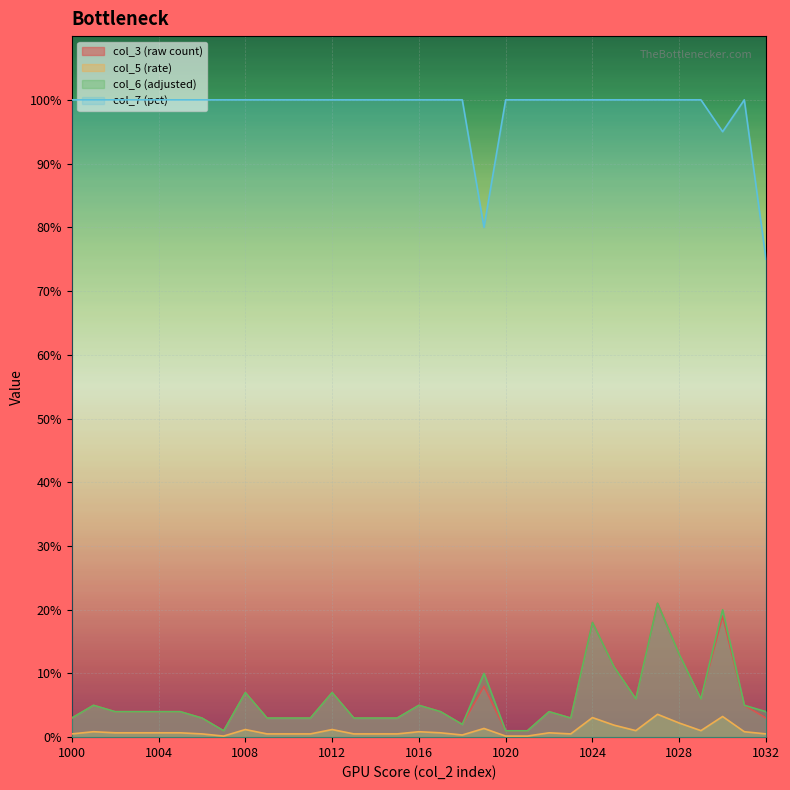

What are all the series names shown in the legend?

col_3 (raw count), col_5 (rate), col_6 (adjusted), col_7 (pct)